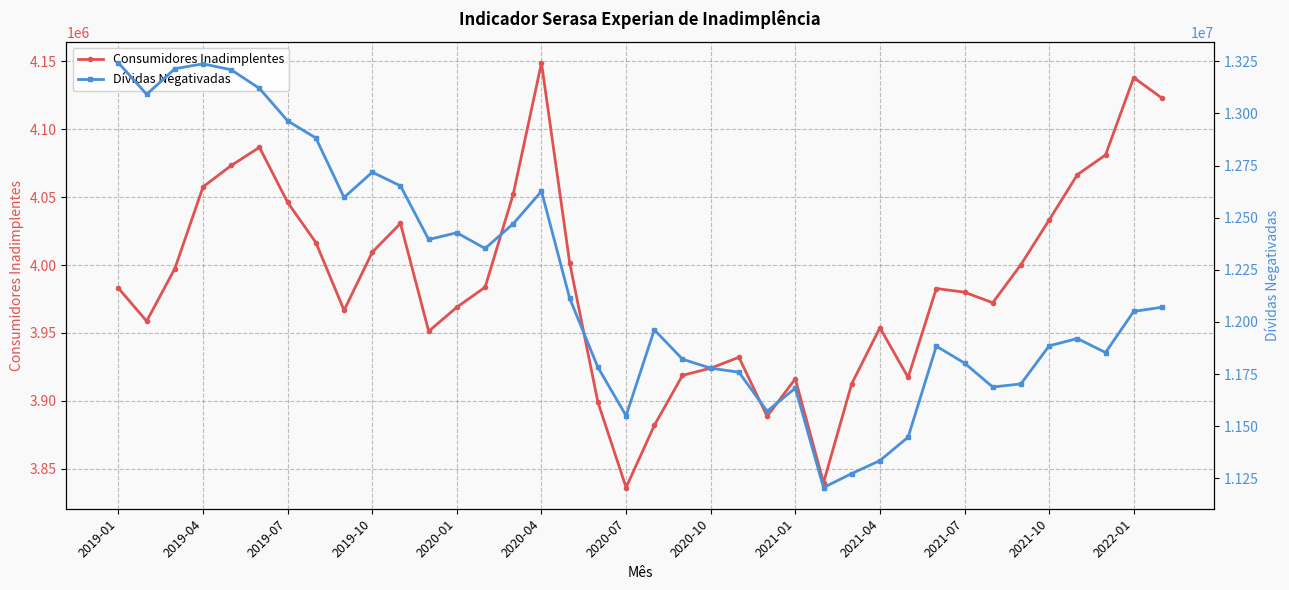

Which category has the highest value in the Consumidores Inadimplentes series?

2020-04